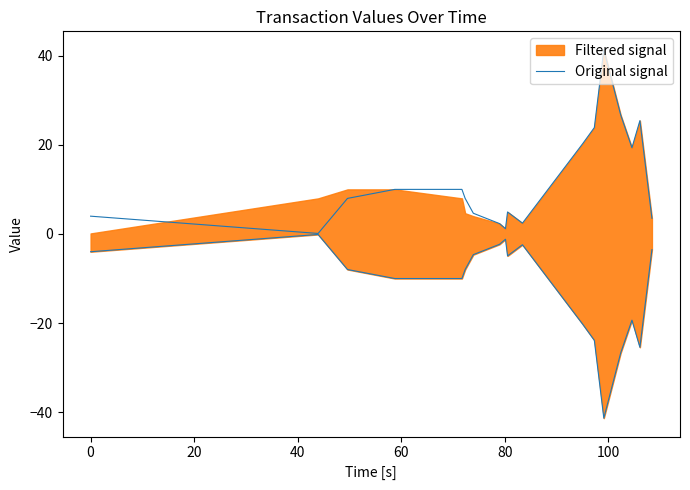

Reading left to right, what are all the values shown in this chart?

4.0	0.1	8.0	10.0	10.0	8.0	4.6	2.3	1.2	4.9	2.4	20.3	23.9	41.3	26.7	19.3	25.4	3.5